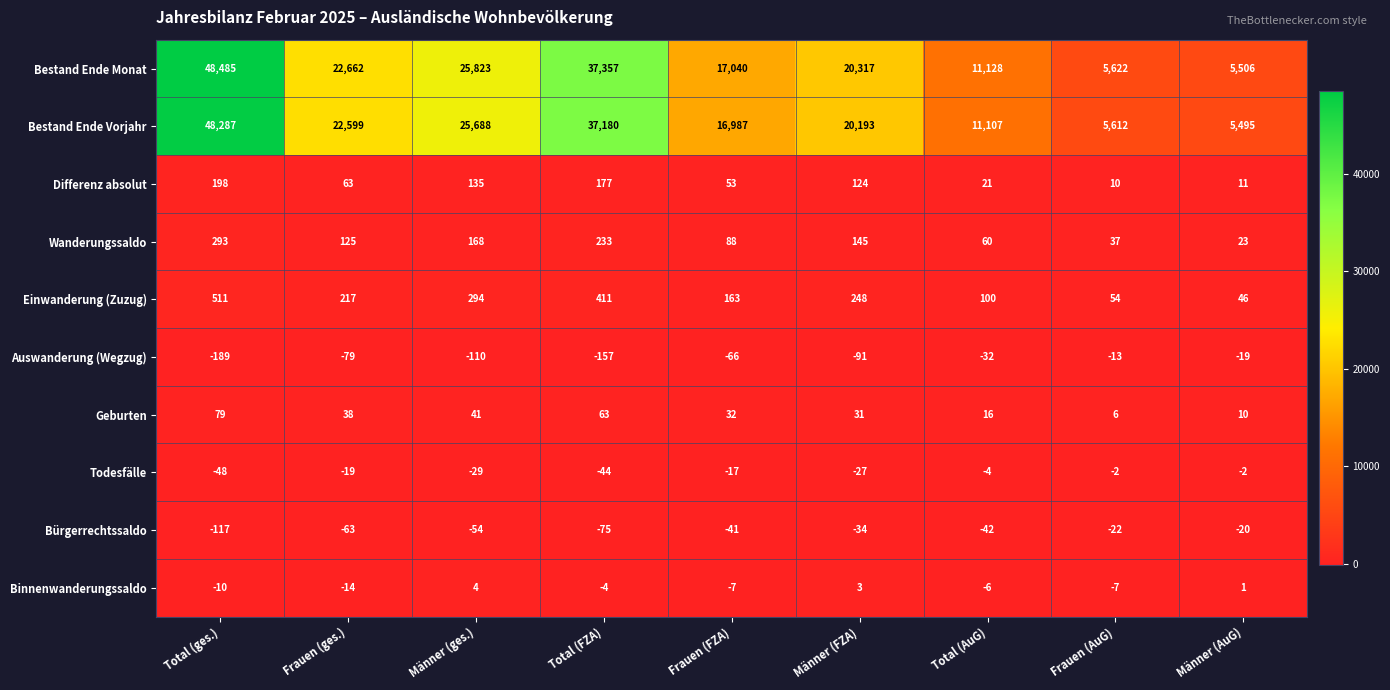

What is the spread (max minus min) of values at Frauen (ges.)?

22741